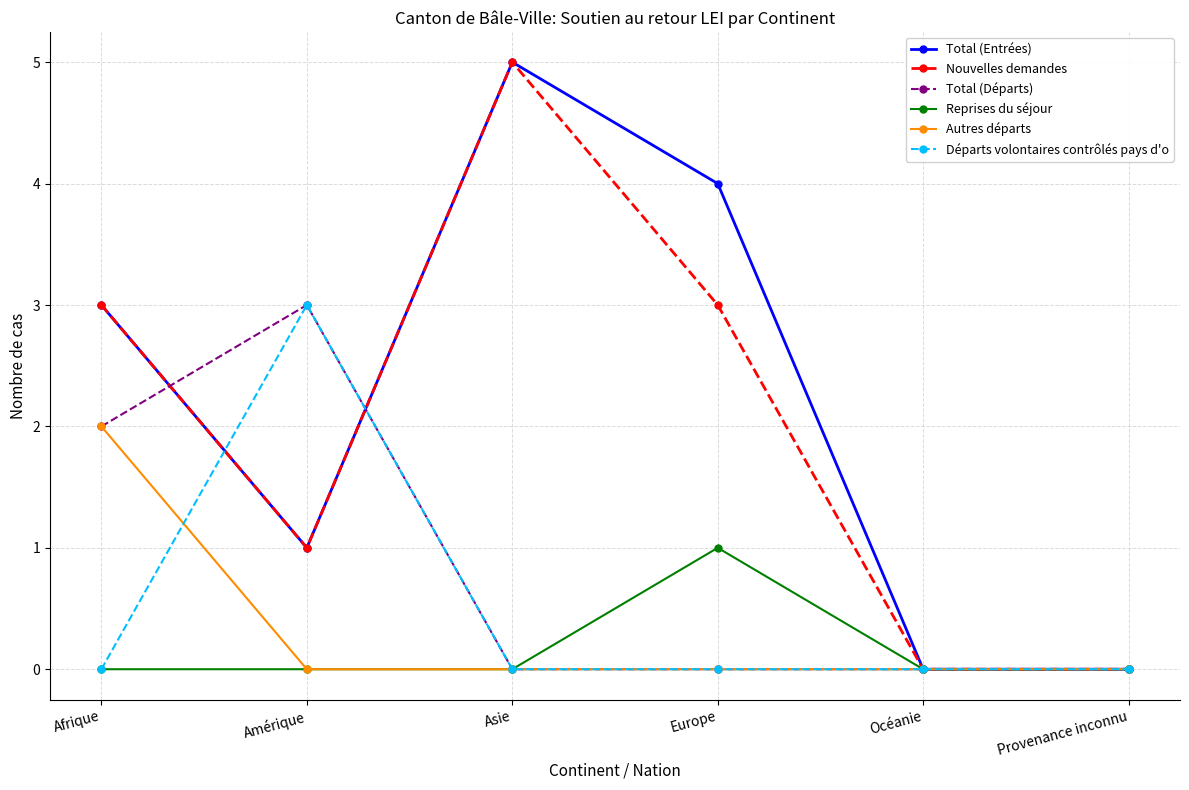

Reading left to right, list all the values displayed in this chart.

Total (Entrées): 3	1	5	4	0	0
Nouvelles demandes: 3	1	5	3	0	0
Total (Départs): 2	3	0	0	0	0
Reprises du séjour: 0	0	0	1	0	0
Autres départs: 2	0	0	0	0	0
Départs volontaires contrôlés pays d'o: 0	3	0	0	0	0